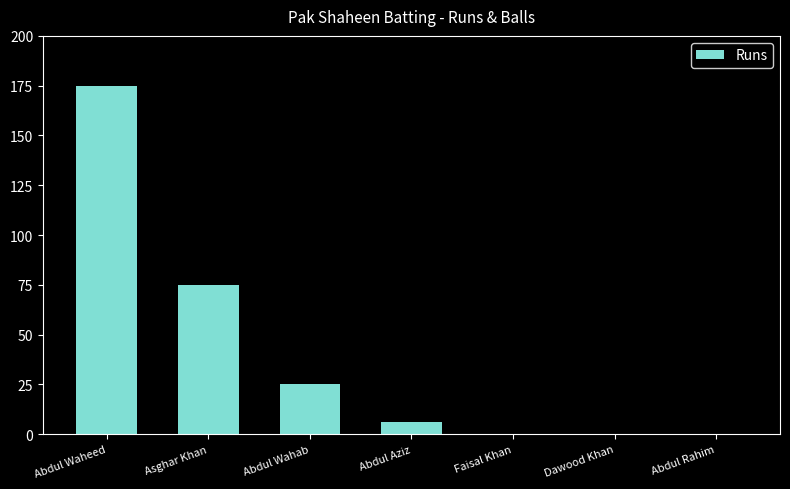

The value at Dawood Khan is -59. True or false?

False